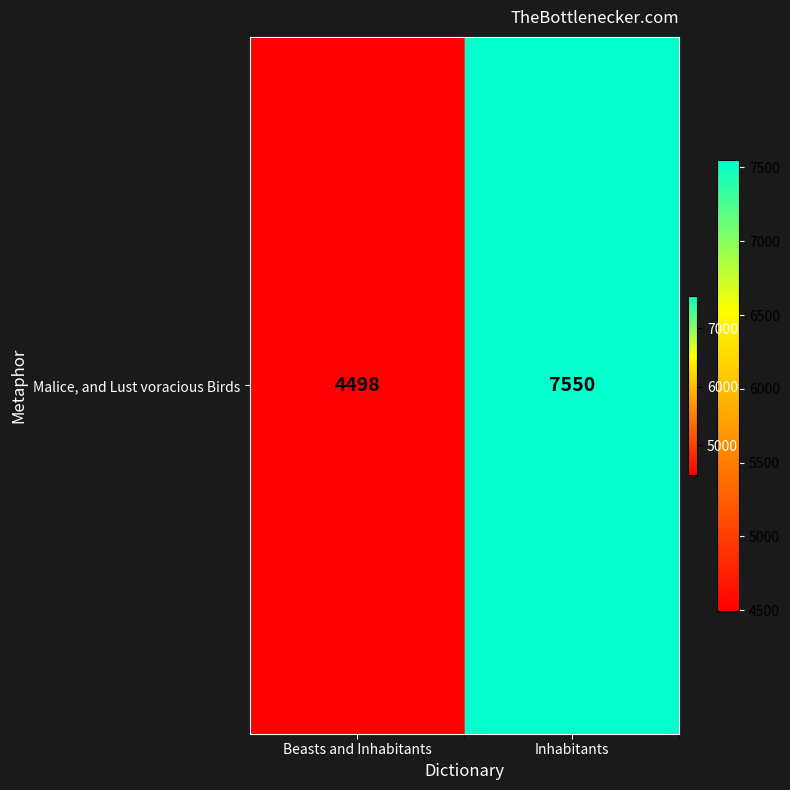

What is the sum of the values at Inhabitants and Beasts and Inhabitants?

12048